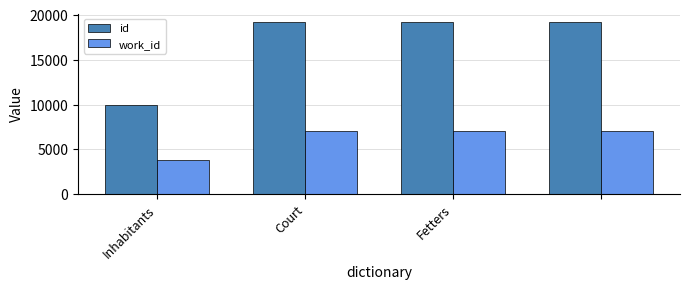

Rank the series by their maximum value, from lowest to highest.

work_id, id